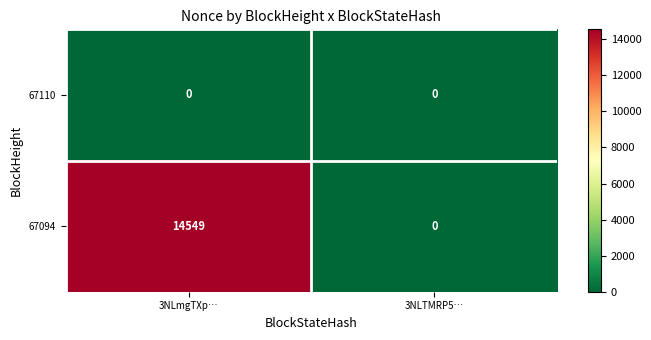

Reading right to left, list all the values displayed in this chart.

67110: 3NLTMRP5…=0	3NLmgTXp…=0
67094: 3NLTMRP5…=0	3NLmgTXp…=14549